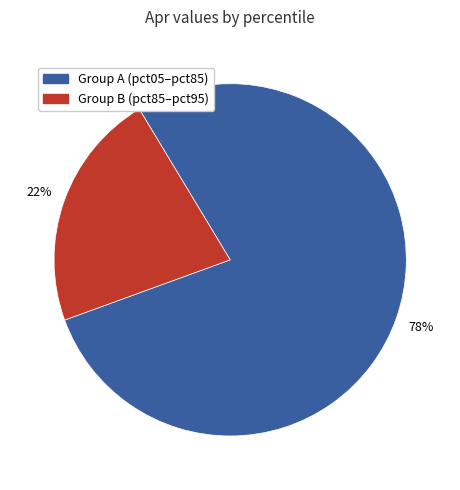

To the nearest percent, what is the difference between the largest and smallest slice percentages?

56%